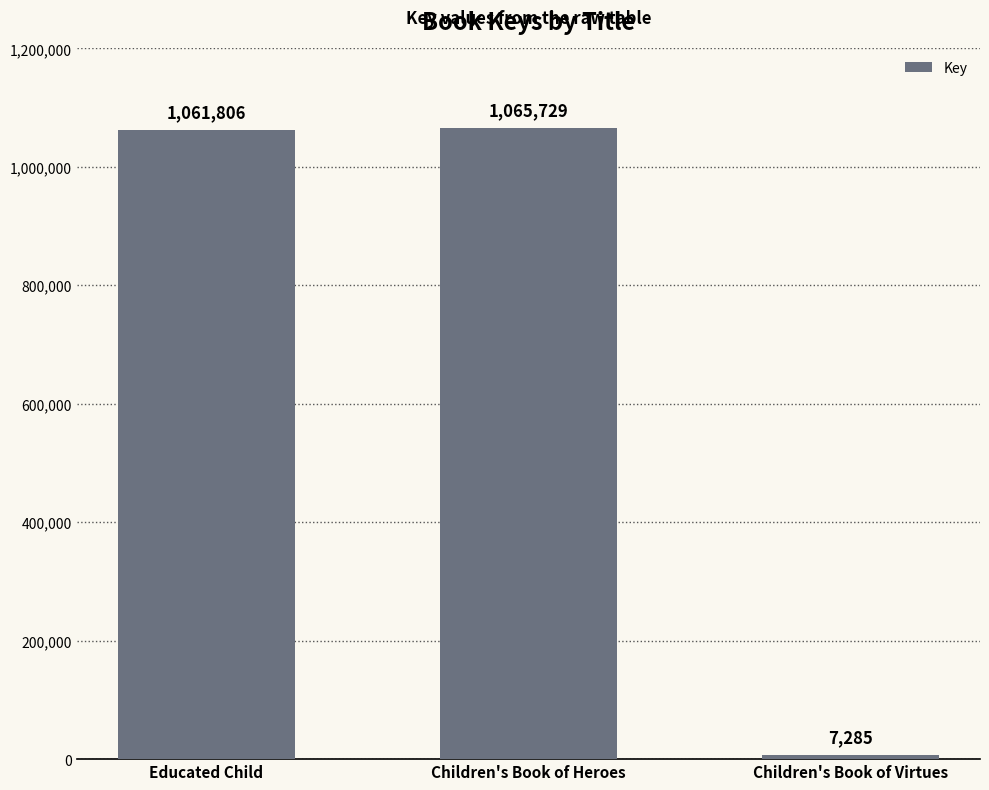

Between Children's Book of Virtues and Children's Book of Heroes, which is larger?

Children's Book of Heroes